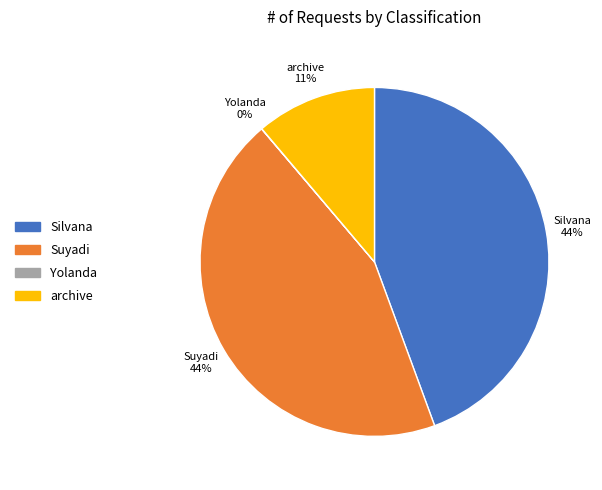

Approximately how many times larger is the value at Silvana compared to Suyadi?

1.0